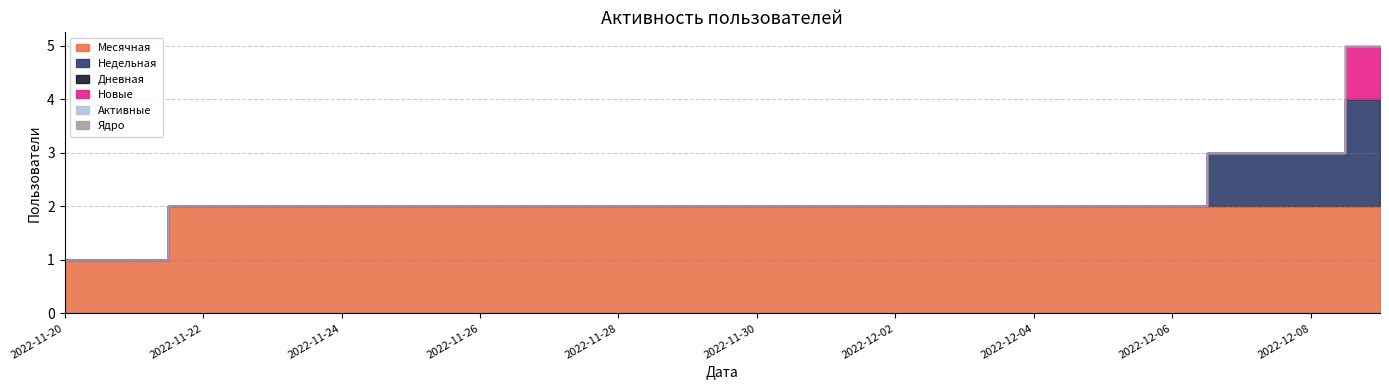

What is the difference between the maximum and minimum values in the Месячная series?

1